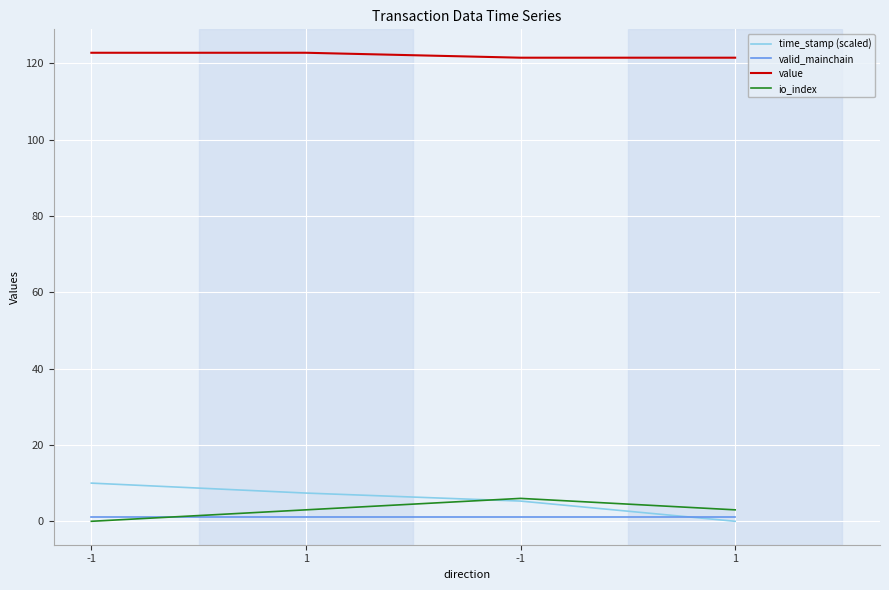

How many distinct data groups are displayed?

4